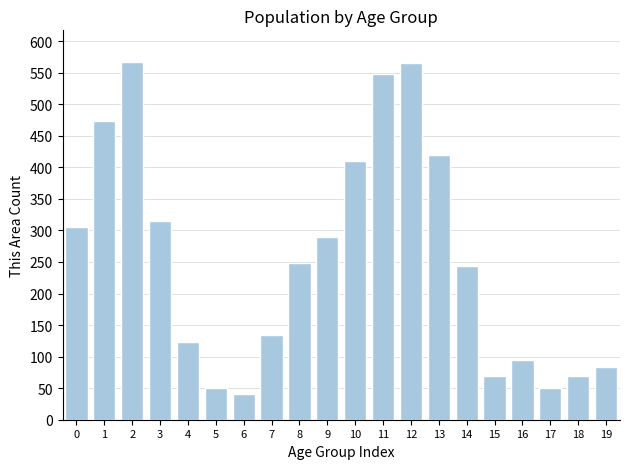

Is it true that the value at 13 is 420?

True